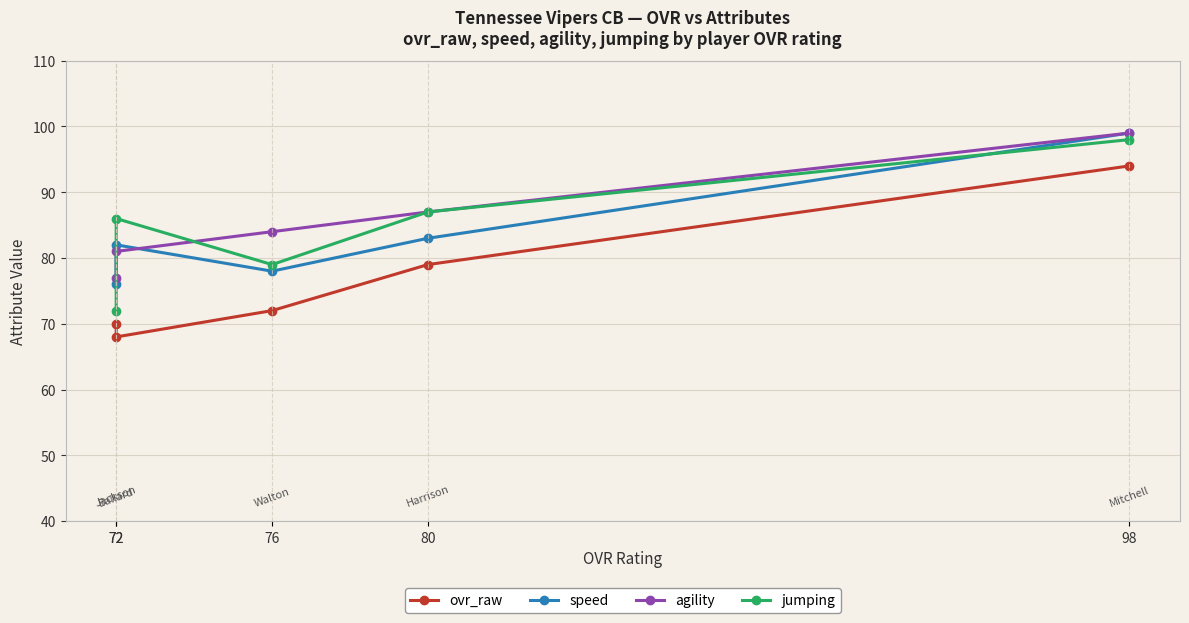

How many data points does each series have?

5